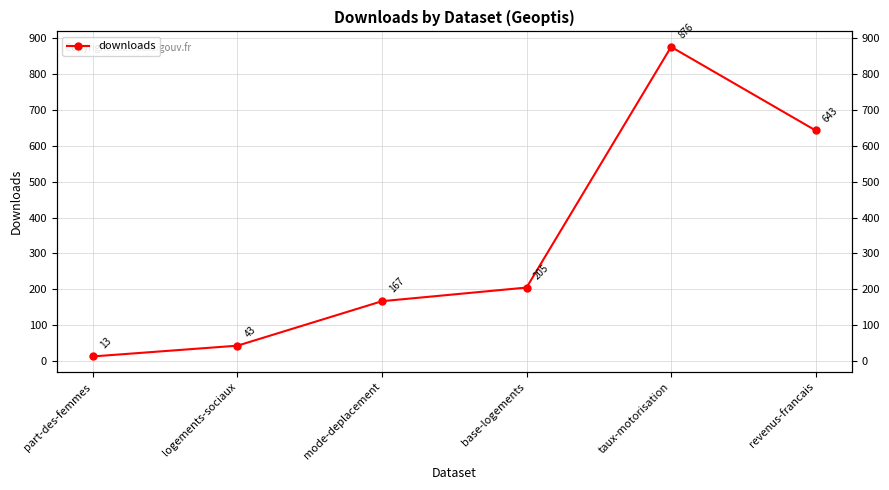

Reading left to right, list all the values displayed in this chart.

13	43	167	205	876	643